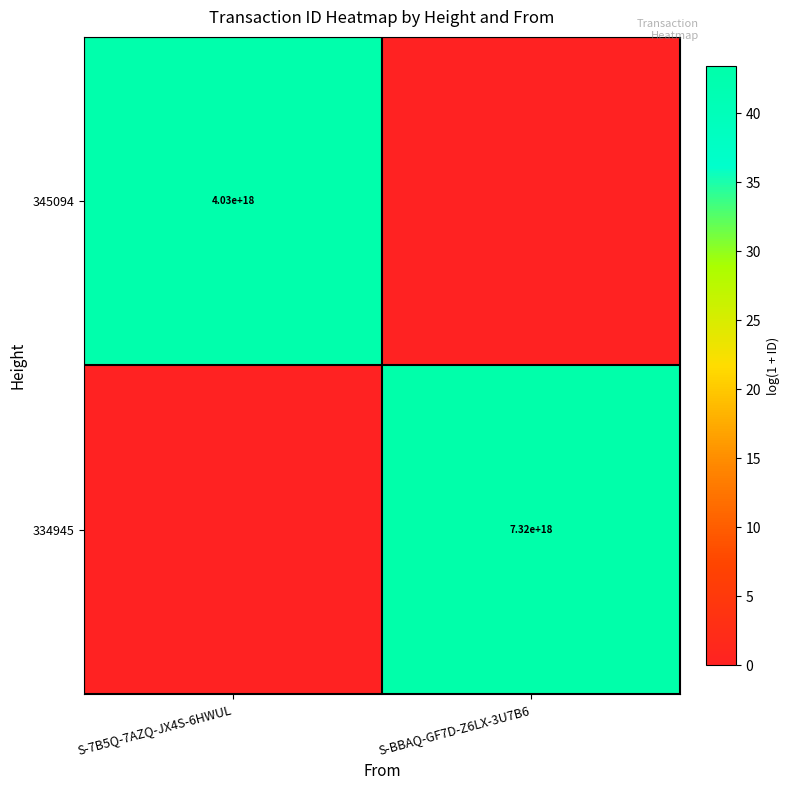

True or false: 334945 has a value of 7320000000000000000 at S-BBAQ-GF7D-Z6LX-3U7B6.

True